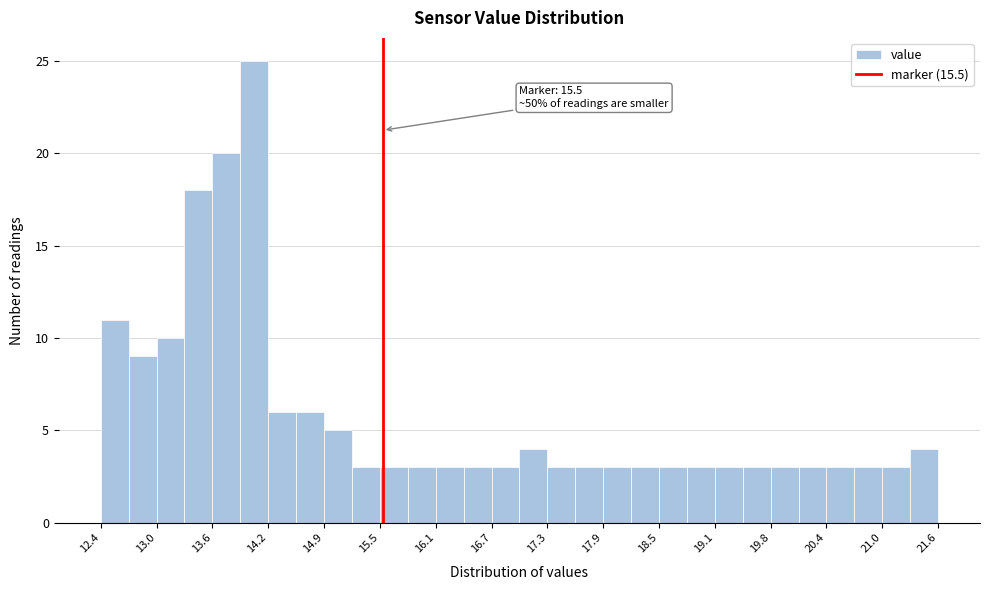

Around what value on the x-axis is the tallest bar? Give the approximate position of its centre, as read against the axis.

14.1